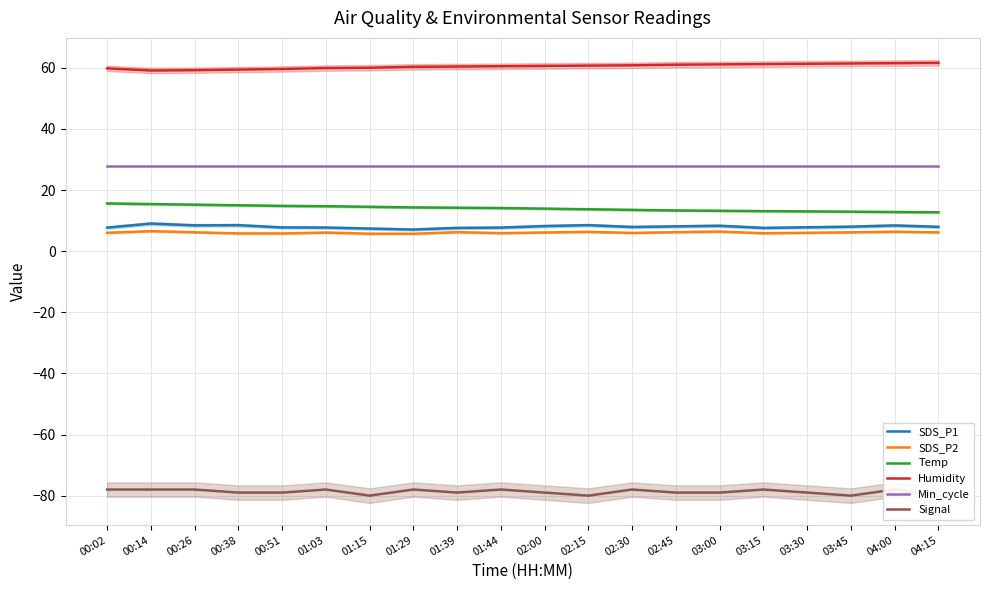

What is the value of the SDS_P1 point at the 6th from the left?

7.7